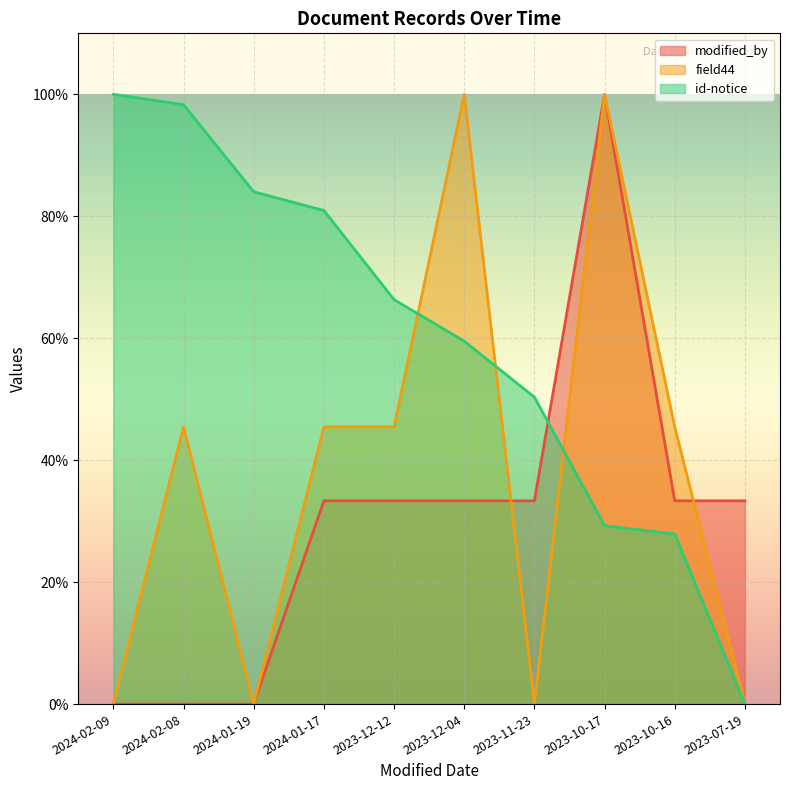

Which category has the lowest value in the id-notice series?

2023-07-19